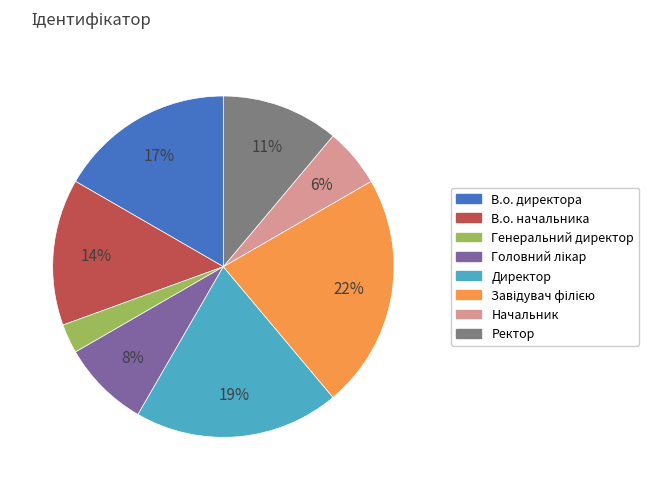

To the nearest percent, what is the average slice percentage?

12%